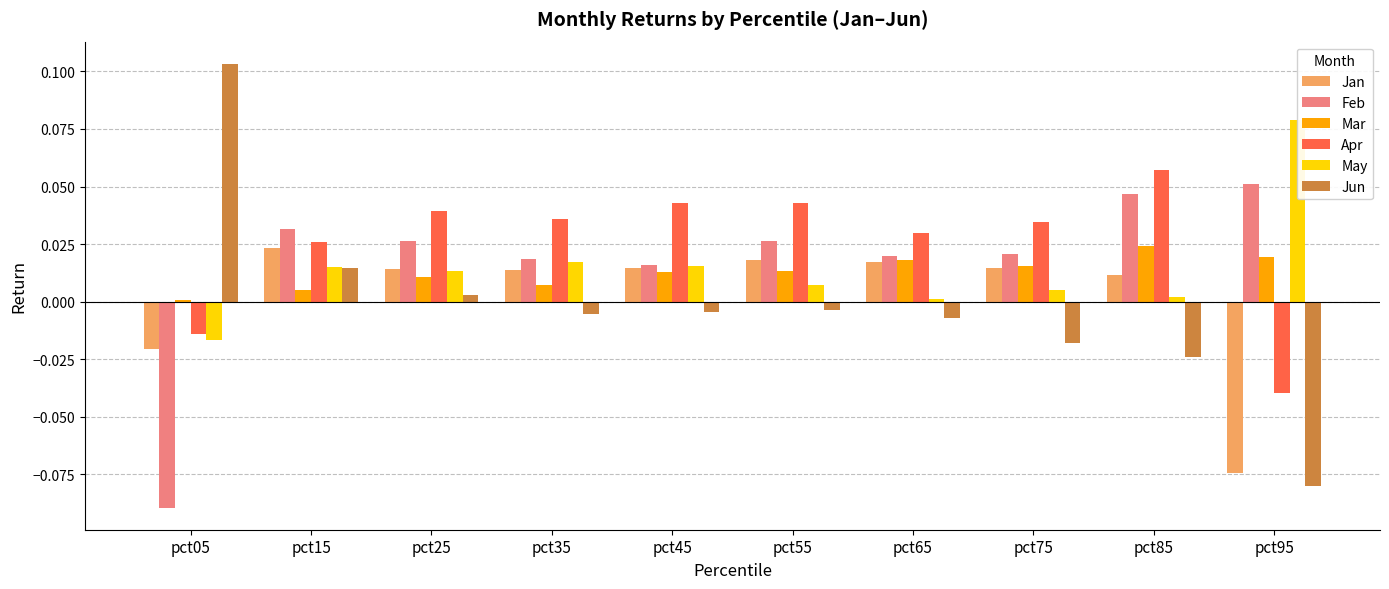

Reading left to right, list all the values displayed in this chart.

Jan: -0.0	0.0	0.0	0.0	0.0	0.0	0.0	0.0	0.0	-0.1
Feb: -0.1	0.0	0.0	0.0	0.0	0.0	0.0	0.0	0.0	0.1
Mar: 0.0	0.0	0.0	0.0	0.0	0.0	0.0	0.0	0.0	0.0
Apr: -0.0	0.0	0.0	0.0	0.0	0.0	0.0	0.0	0.1	-0.0
May: -0.0	0.0	0.0	0.0	0.0	0.0	0.0	0.0	0.0	0.1
Jun: 0.1	0.0	0.0	-0.0	-0.0	-0.0	-0.0	-0.0	-0.0	-0.1